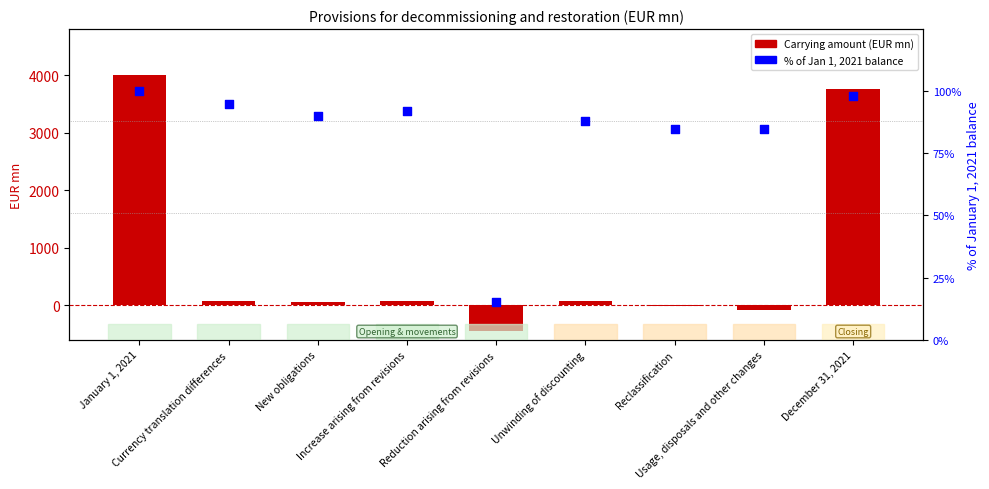

Is the value of % of opening balance at Usage, disposals and other changes greater than the value of Carrying amount (EUR mn) at December 31, 2021?

No